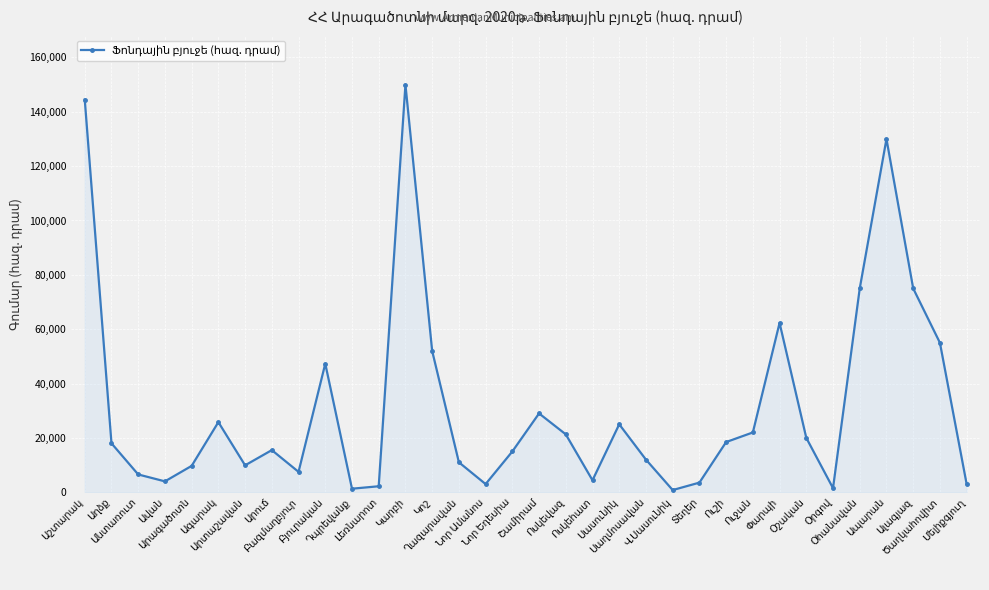

What is the value of the 25th point from the left?

18464.8